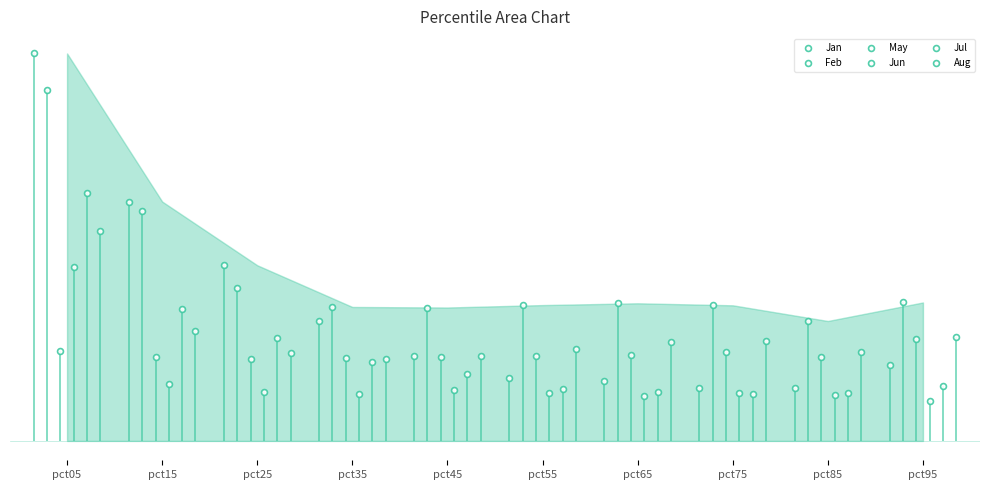

What is the total value across all series at pct45?

6.5